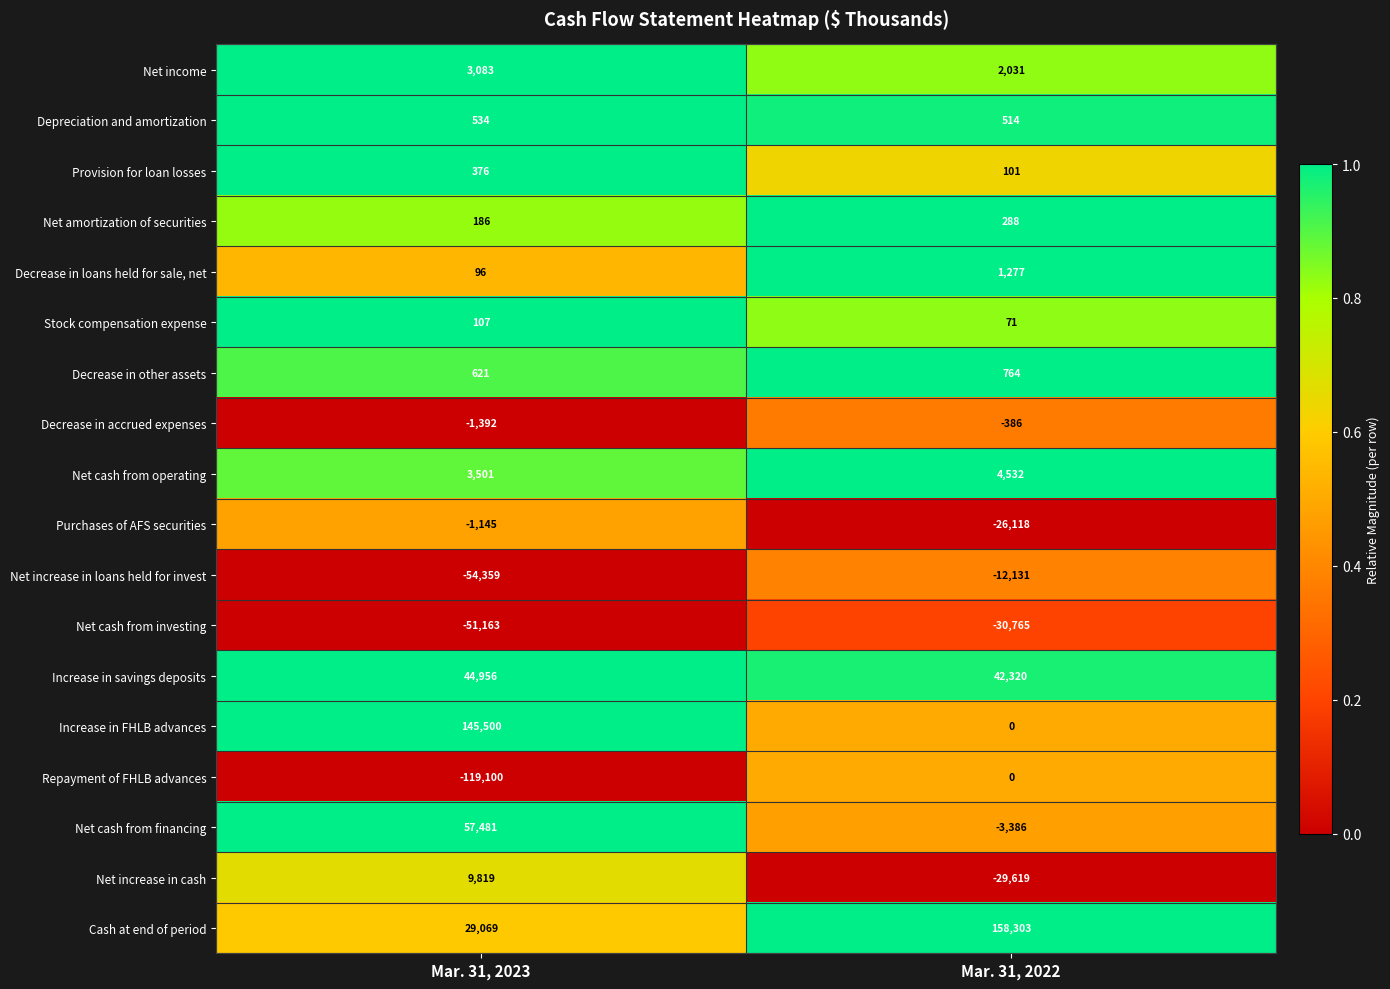

At which category is the sum across all series the highest?

Mar. 31, 2022